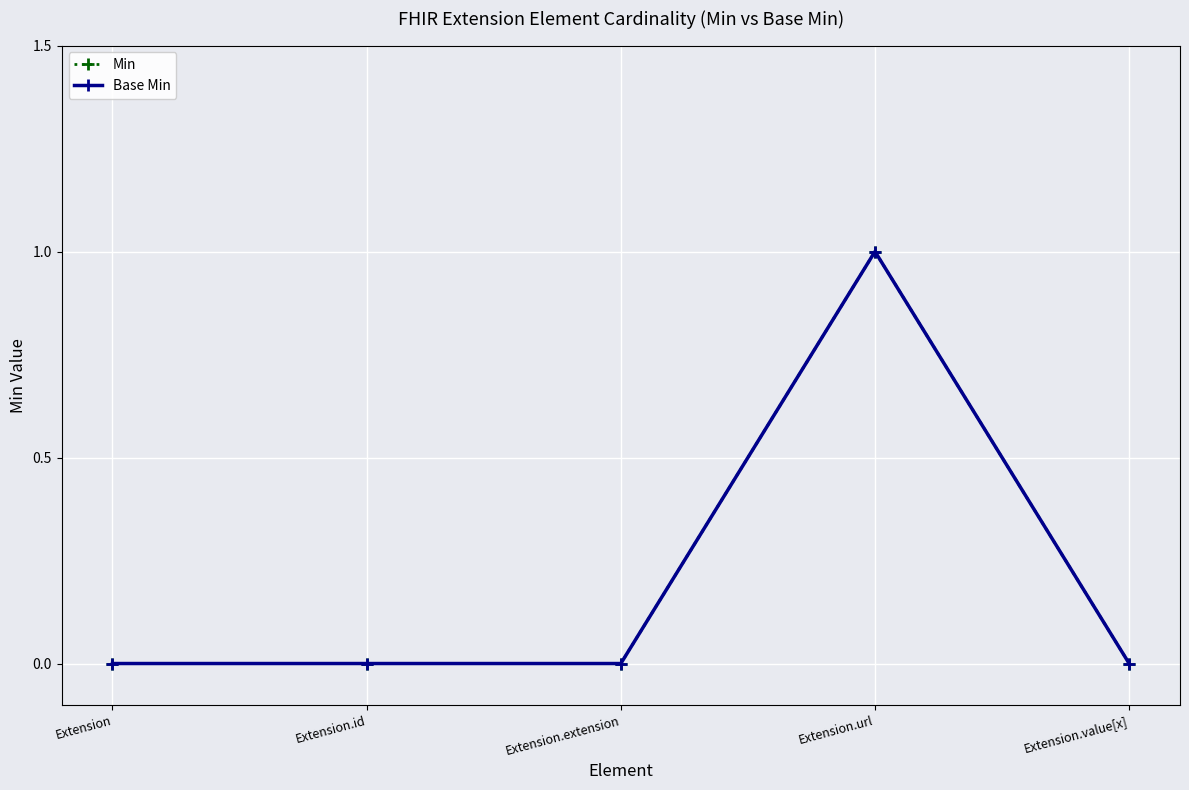

How many Min values are between 0 and 1?

5